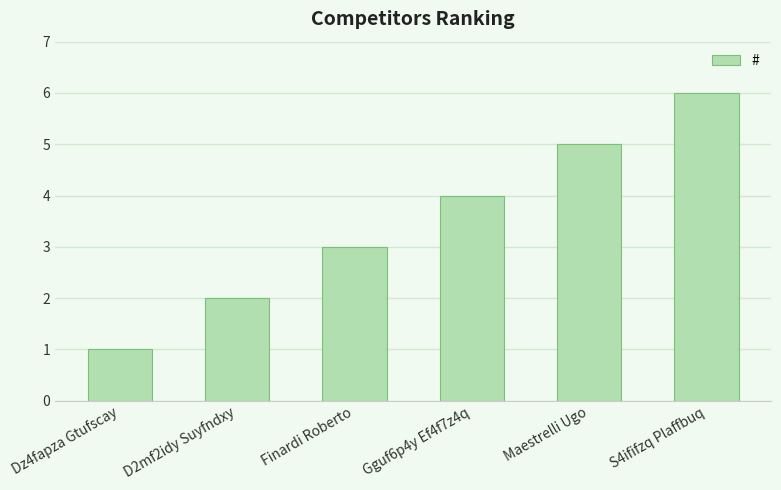

At which category does the chart reach its minimum across all series?

Dz4fapza Gtufscay